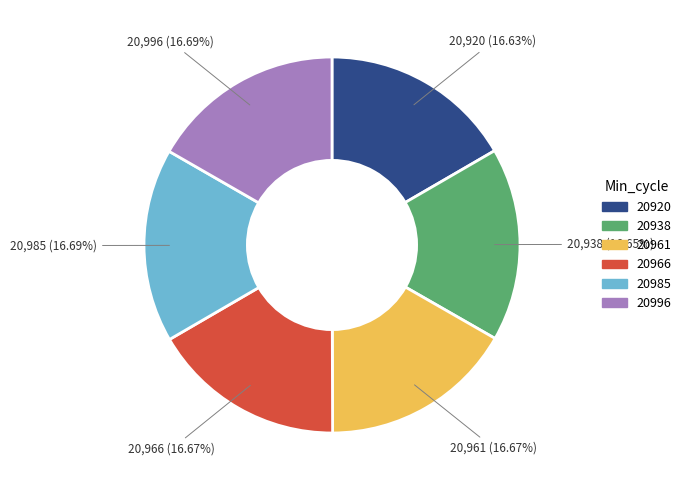

Is there a majority slice in this chart?

No